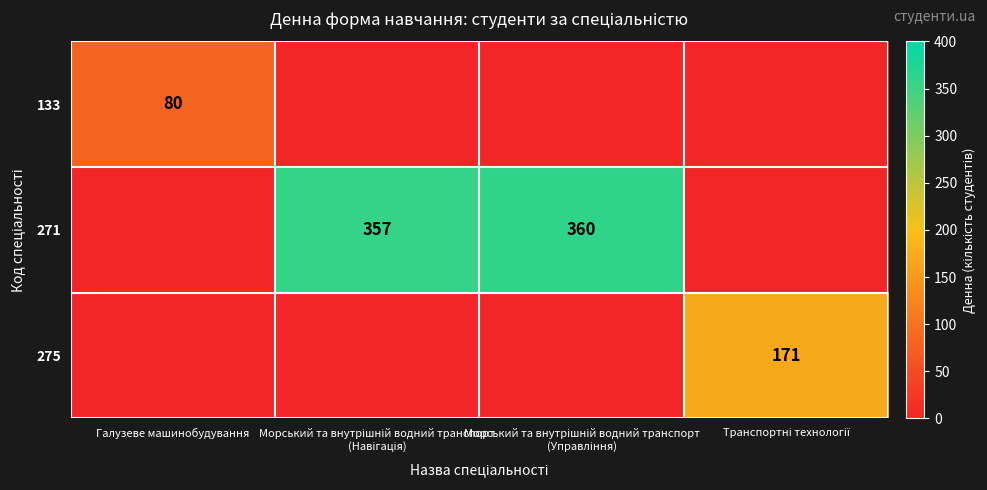

The 133 series shows 80 at Галузеве машинобудування. True or false?

True